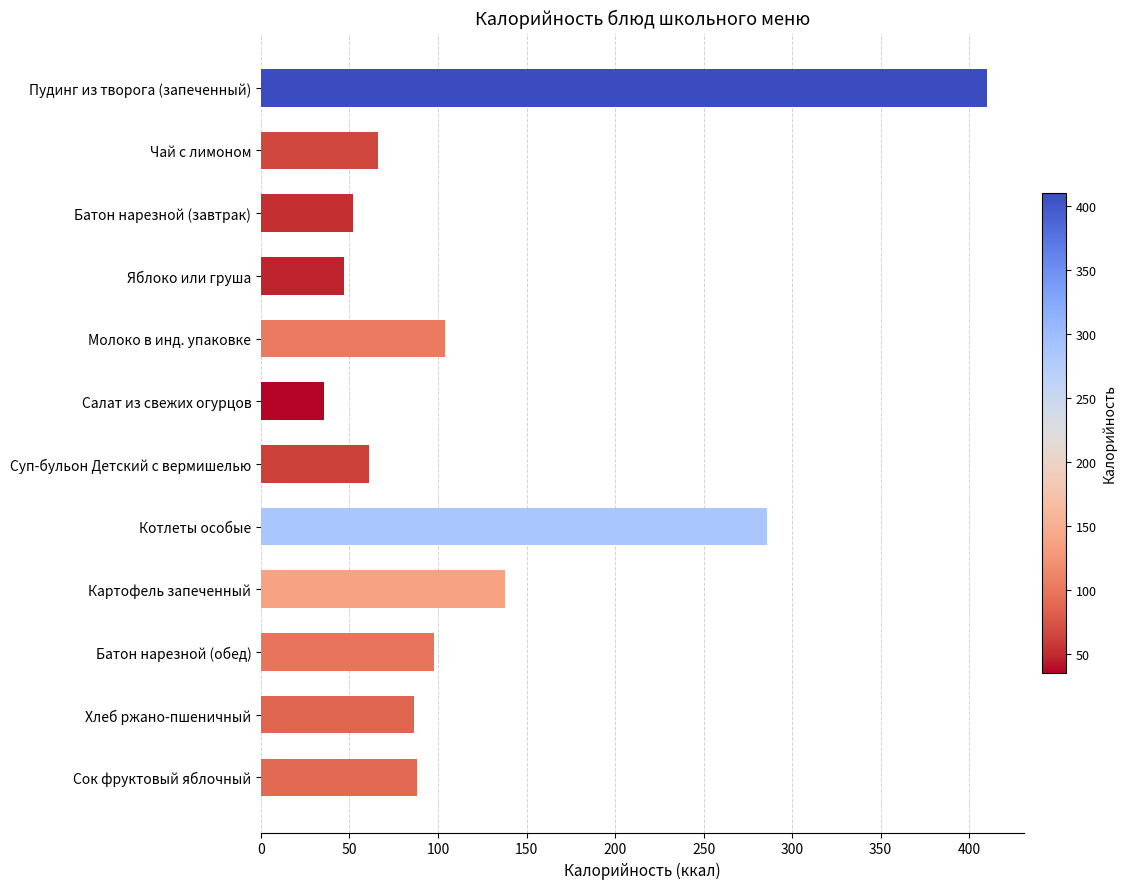

What is the smallest value displayed?

35.4